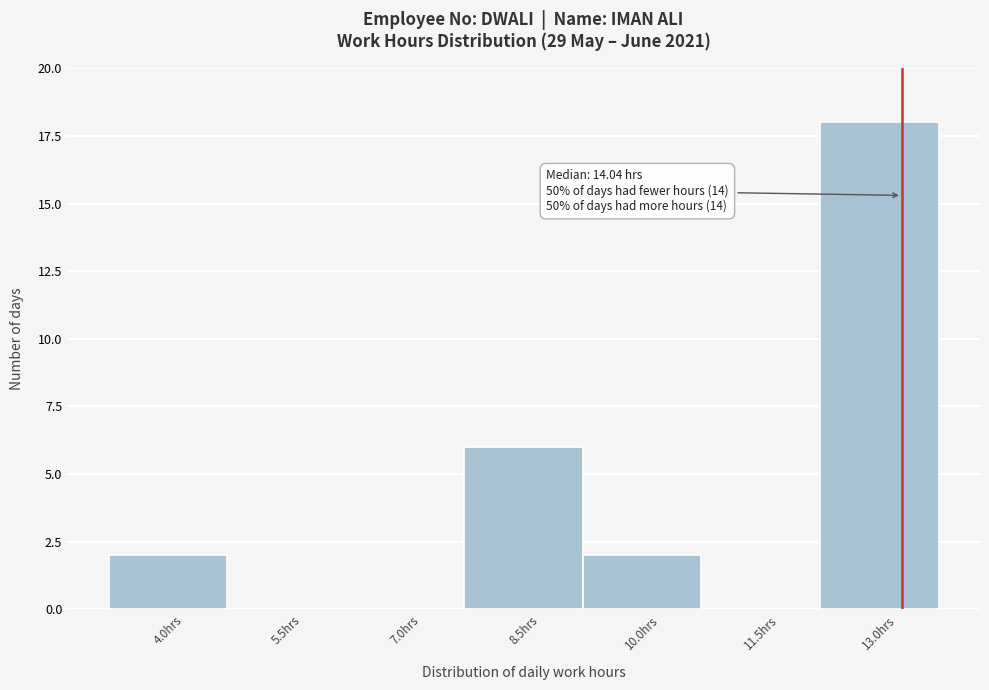

Reading left to right, what are all the values shown in this chart?

4.0hrs=2	5.5hrs=0	7.0hrs=0	8.5hrs=6	10.0hrs=2	11.5hrs=0	13.0hrs=18